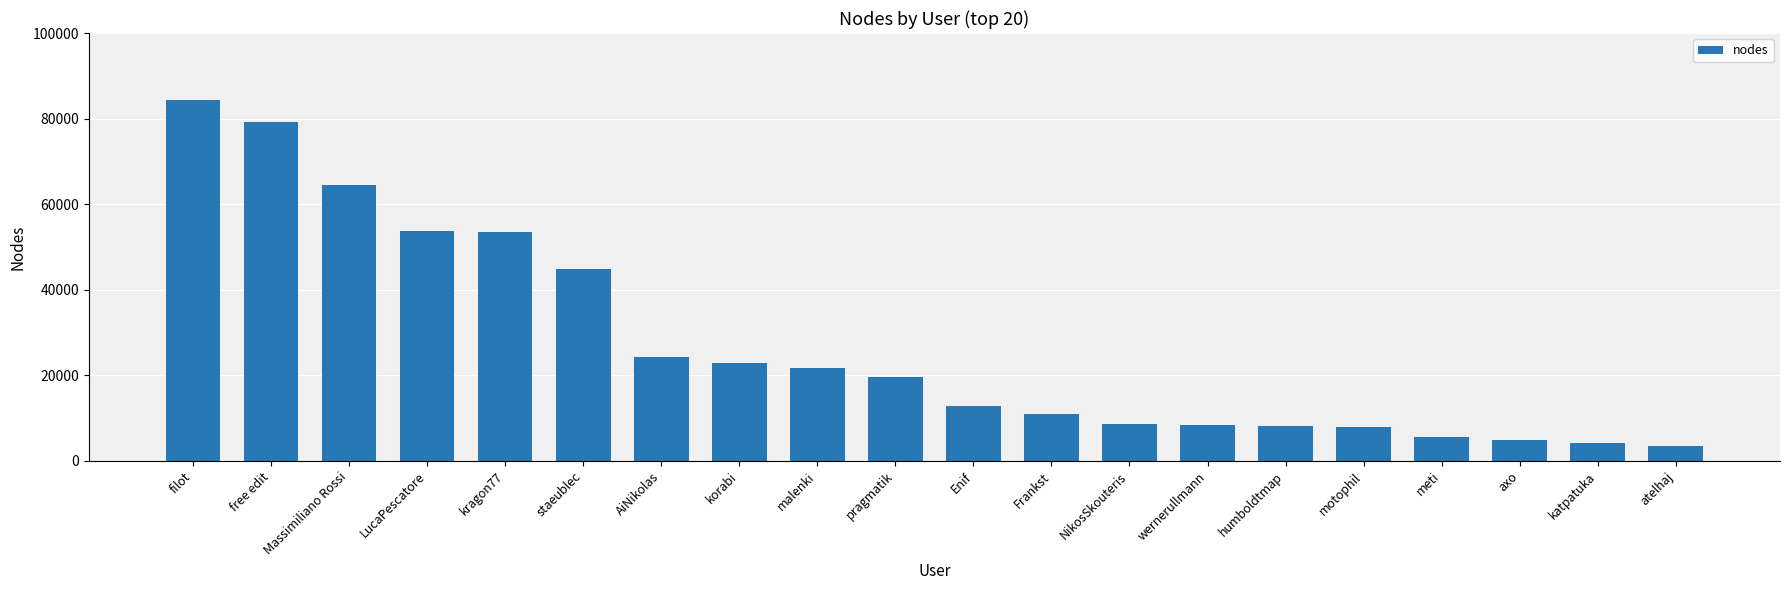

What is the label of the 14th bar from the right?

AiNikolas